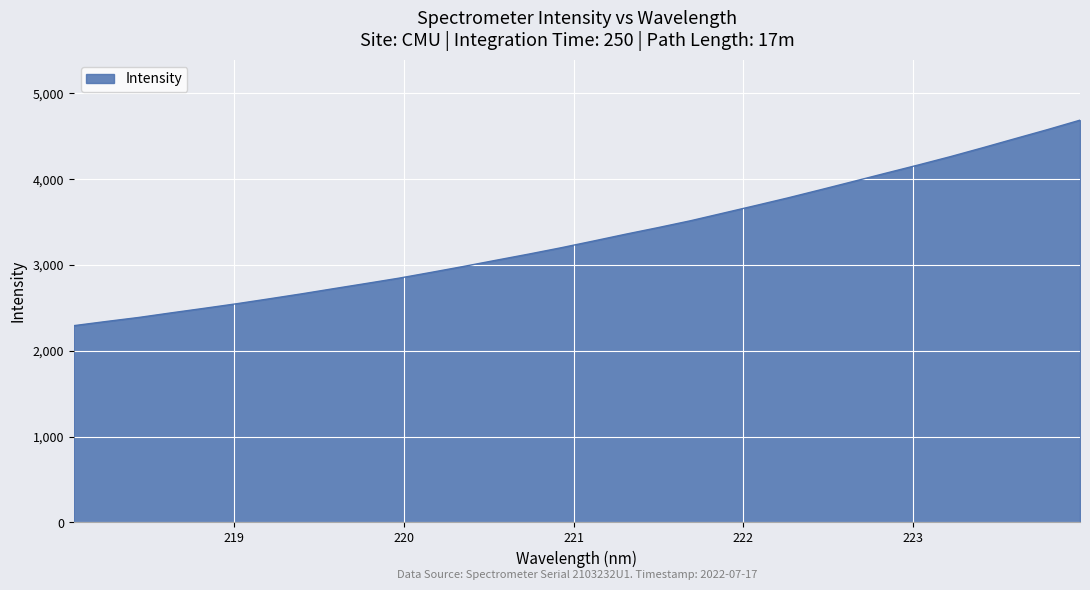

What is the difference between the maximum and minimum values?

2393.7